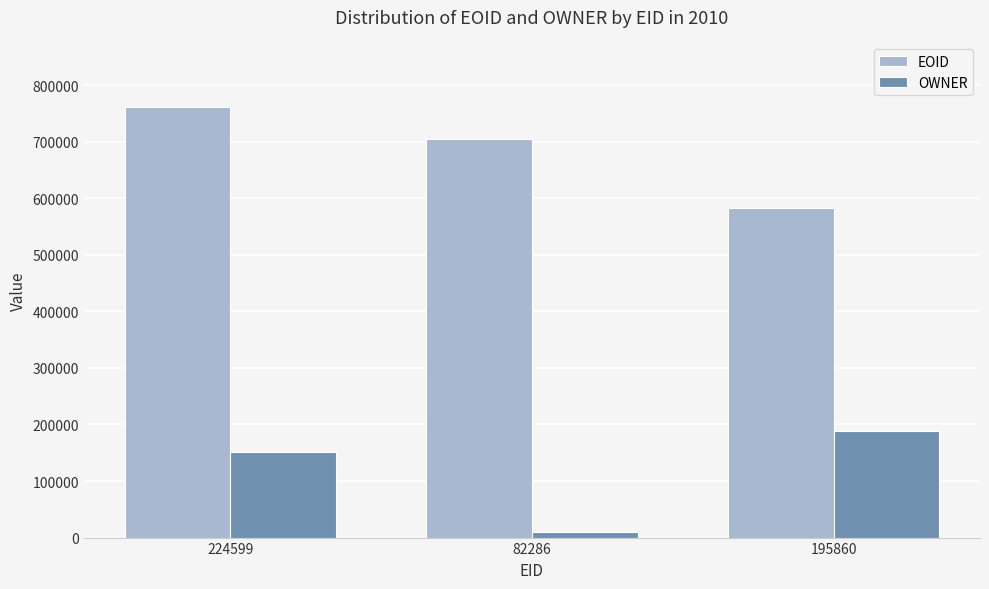

What is the total value across all series at 195860?

771404